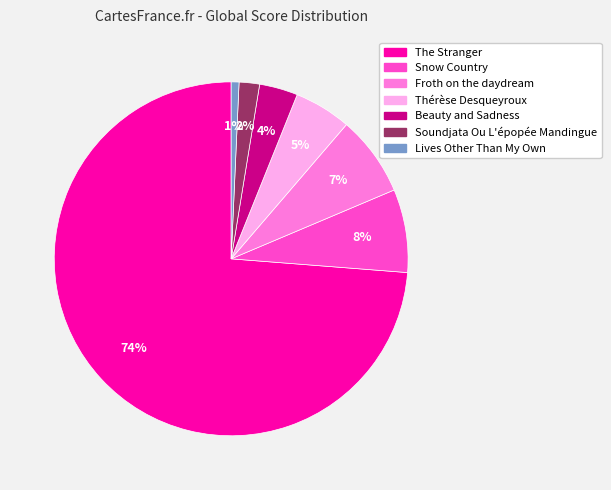

To the nearest percent, what is the average slice percentage?

14%